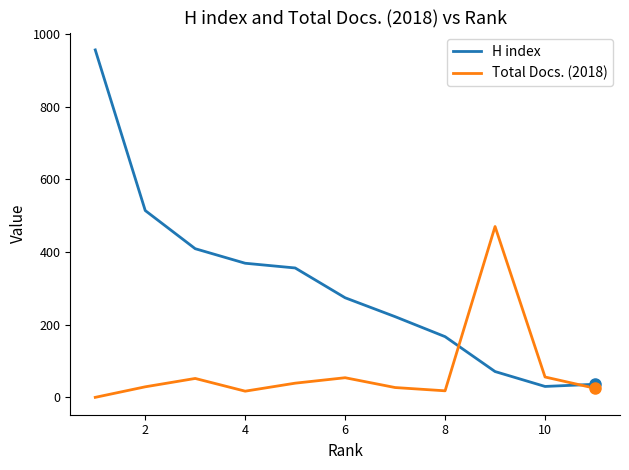

What is the greatest value displayed?

956